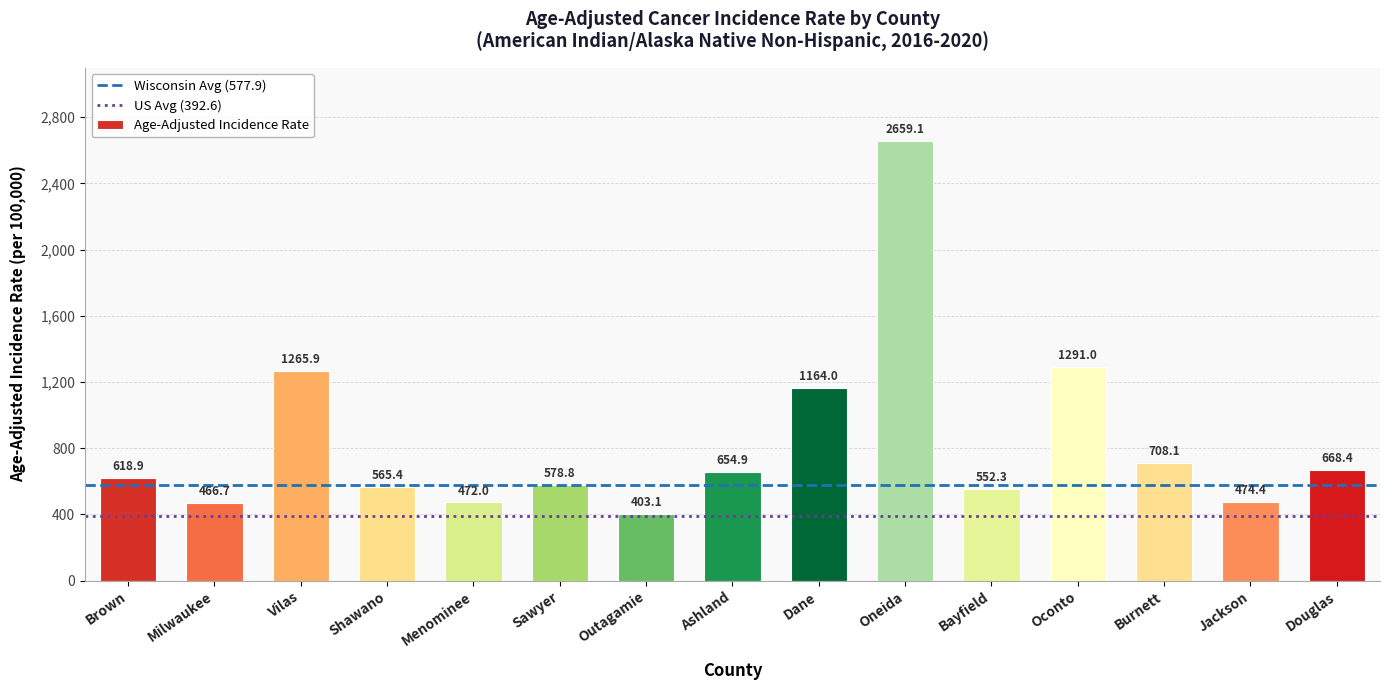

Which label corresponds to the largest value in the chart?

Oneida